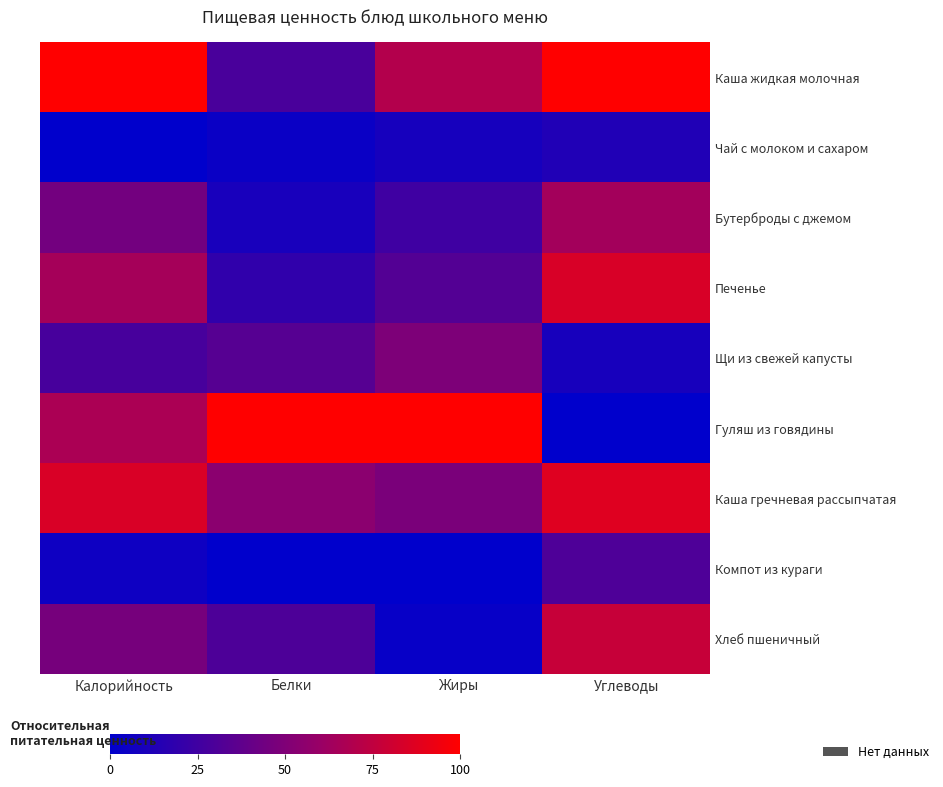

What is the total value across all series at Жиры?

337.0